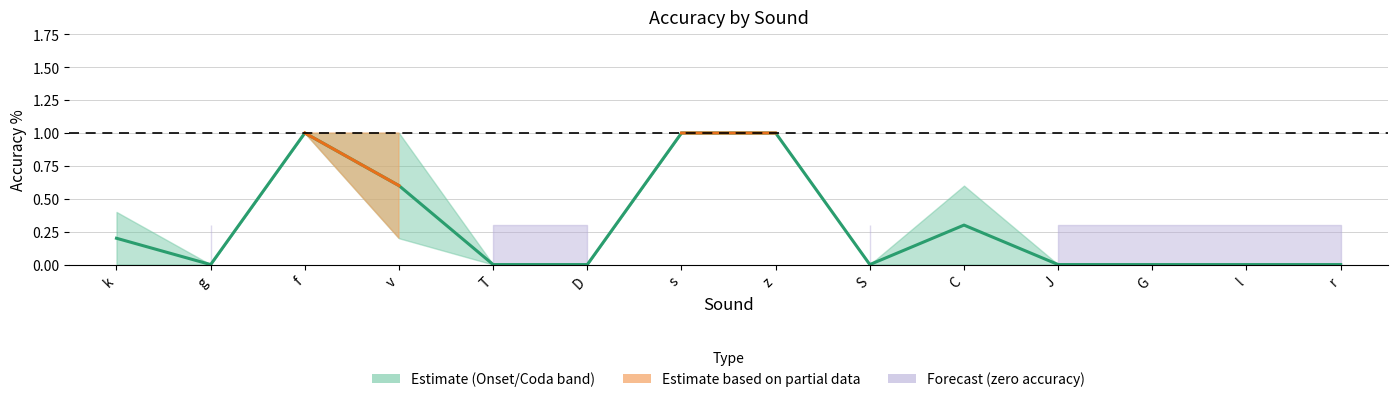

Reading right to left, what are all the values shown in this chart?

r=0.0	l=0.0	G=0.0	J=0.0	C=0.3	S=0.0	z=1.0	s=1.0	D=0.0	T=0.0	v=0.6	f=1.0	g=0.0	k=0.2